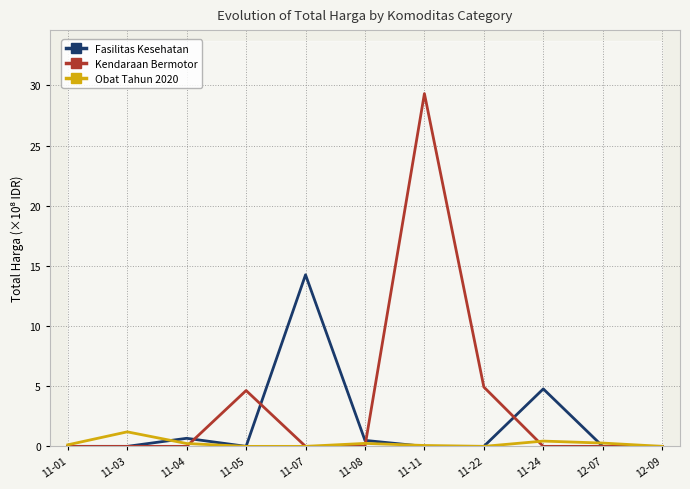

Rank the categories by Fasilitas Kesehatan value from lowest to highest.

11-01, 11-03, 11-05, 11-11, 11-22, 12-07, 12-09, 11-08, 11-04, 11-24, 11-07